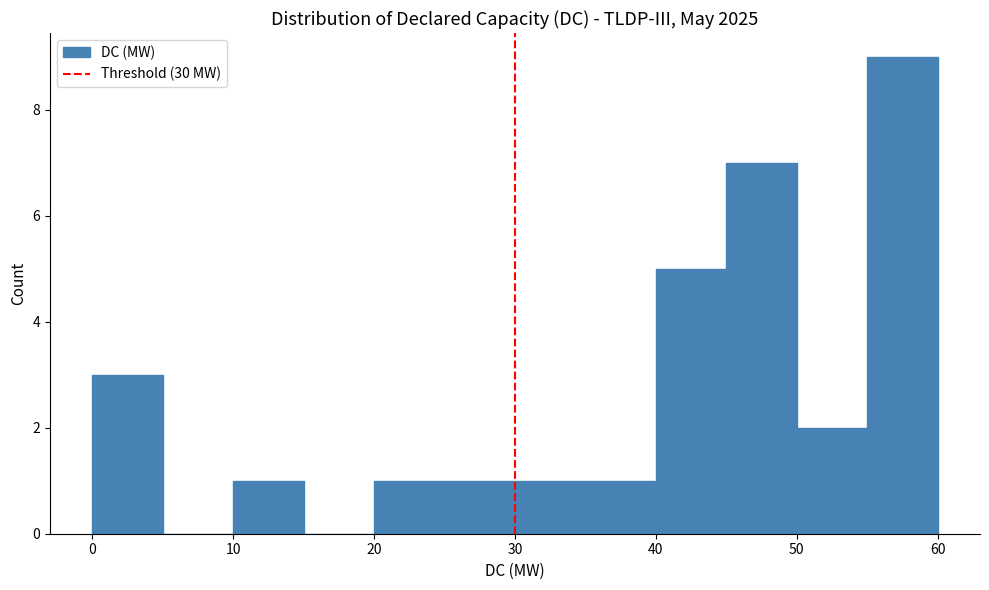

How tall is the bar that spans 40 to 45 on the x-axis? The values are not printed on the chart, so give them approximately, as read against the axis.

5